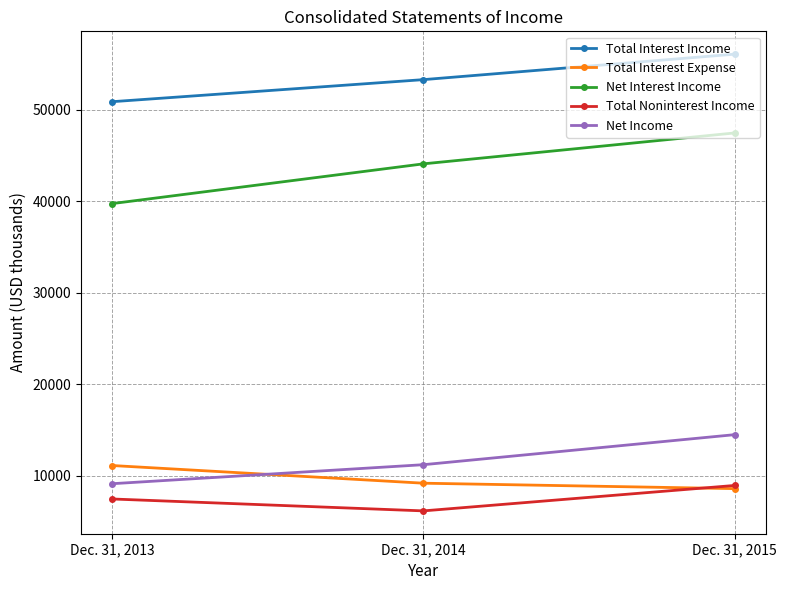

Which label corresponds to the smallest value in the chart?

Dec. 31, 2014